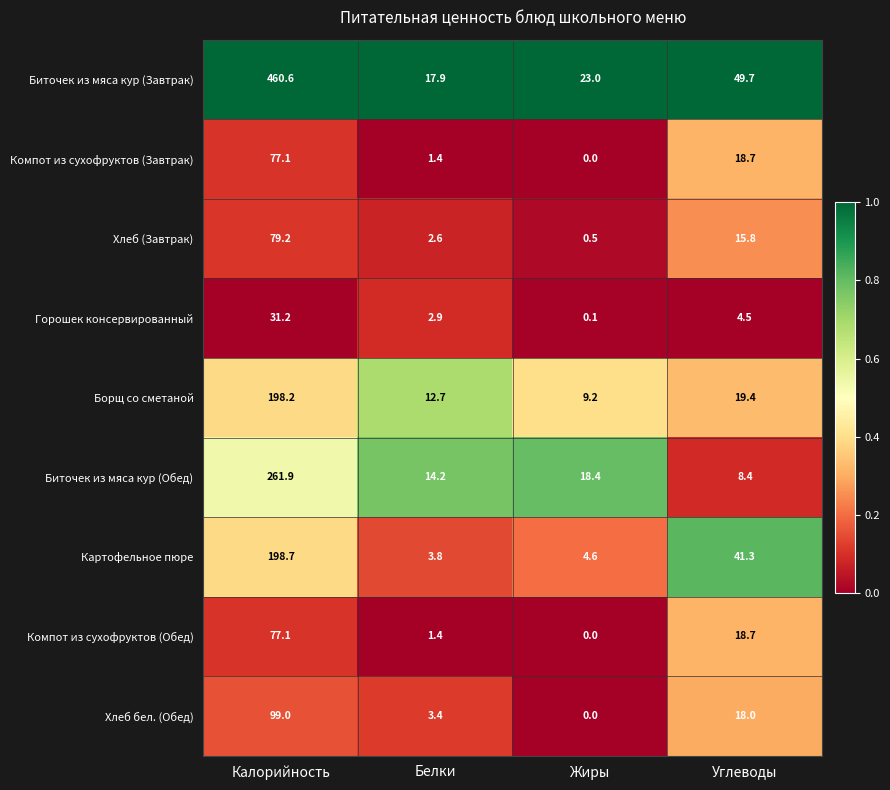

What is the sum of the Борщ со сметаной values at Жиры and Белки?

21.9